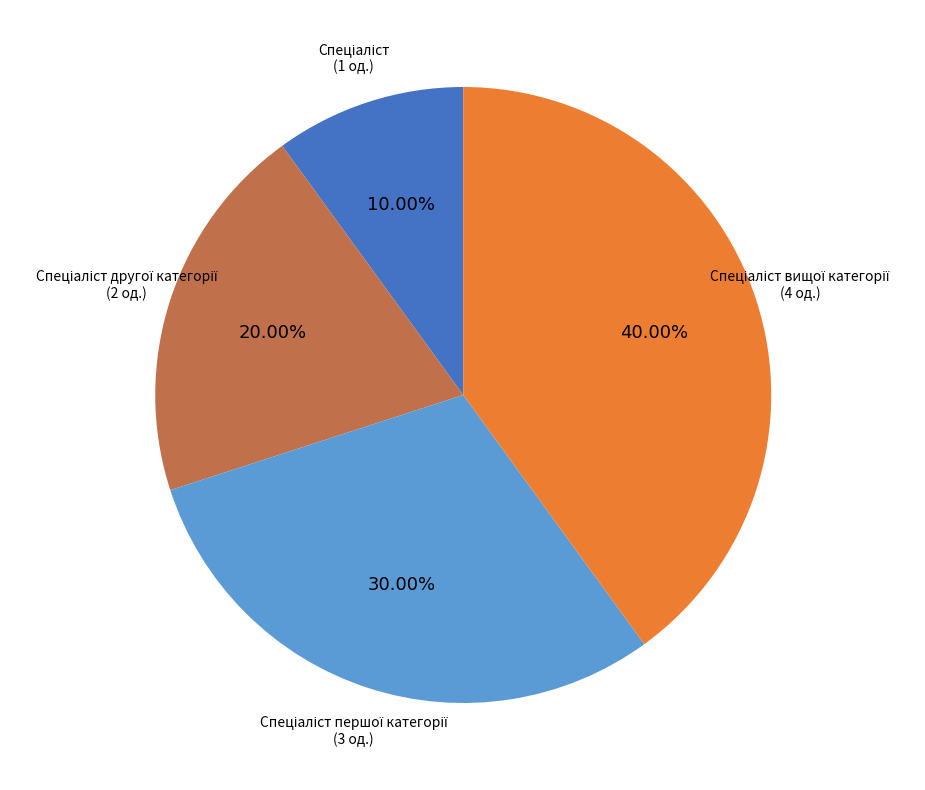

Is there a majority slice in this chart?

No